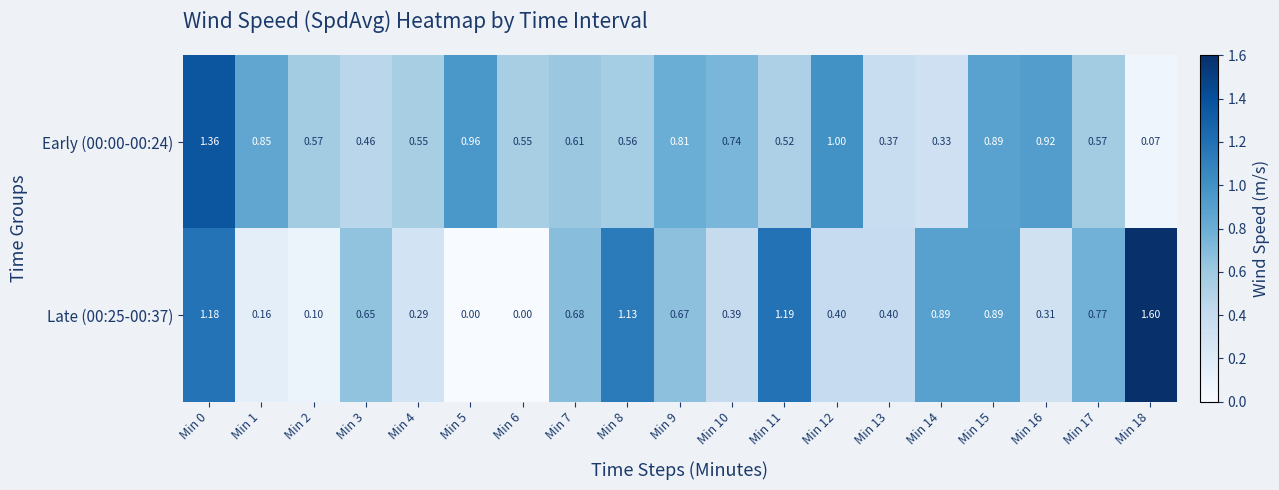

What is the greatest value displayed?

1.6